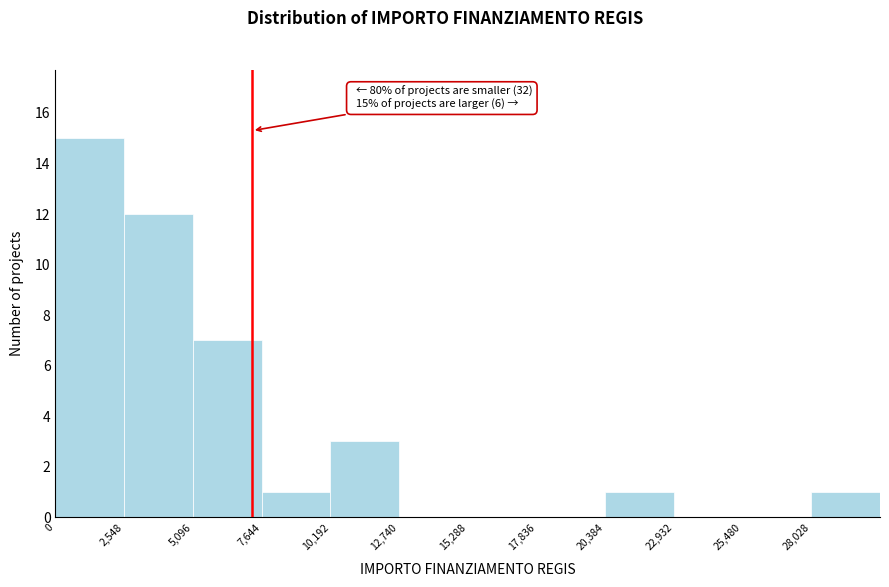

Over which range of the x-axis is the bar tallest?

0 to 2500